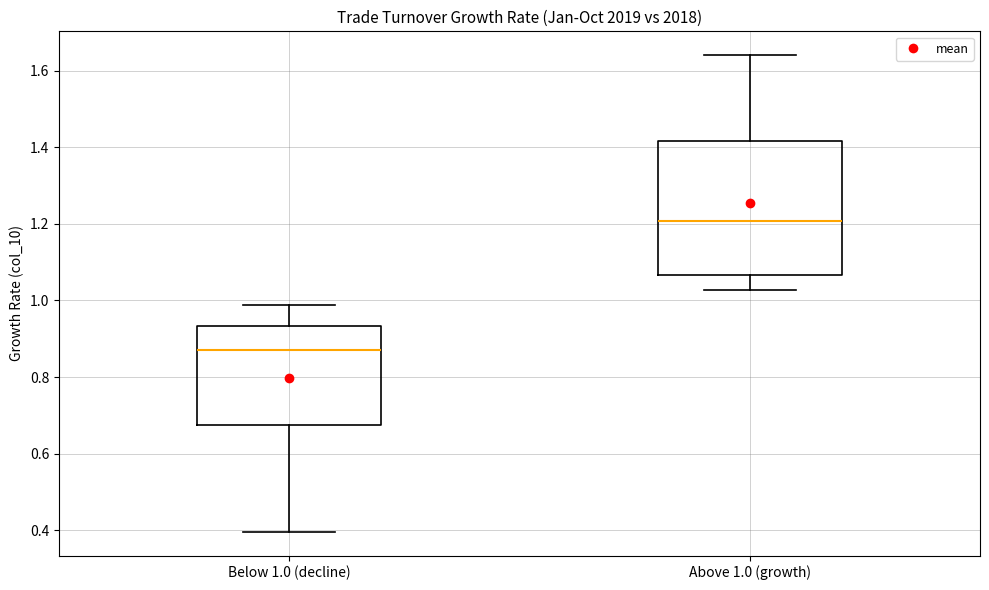

Reading left to right, read every box against the y-axis: the position of its median line, the range the box covers, and the ends of its whiskers. The values are not printed on the chart, so give them approximately, as read against the axis.

Below 1.0 (decline): median 0.88, box 0.68 to 0.94, whiskers 0.40 to 0.98
Above 1.0 (growth): median 1.20, box 1.06 to 1.42, whiskers 1.02 to 1.64